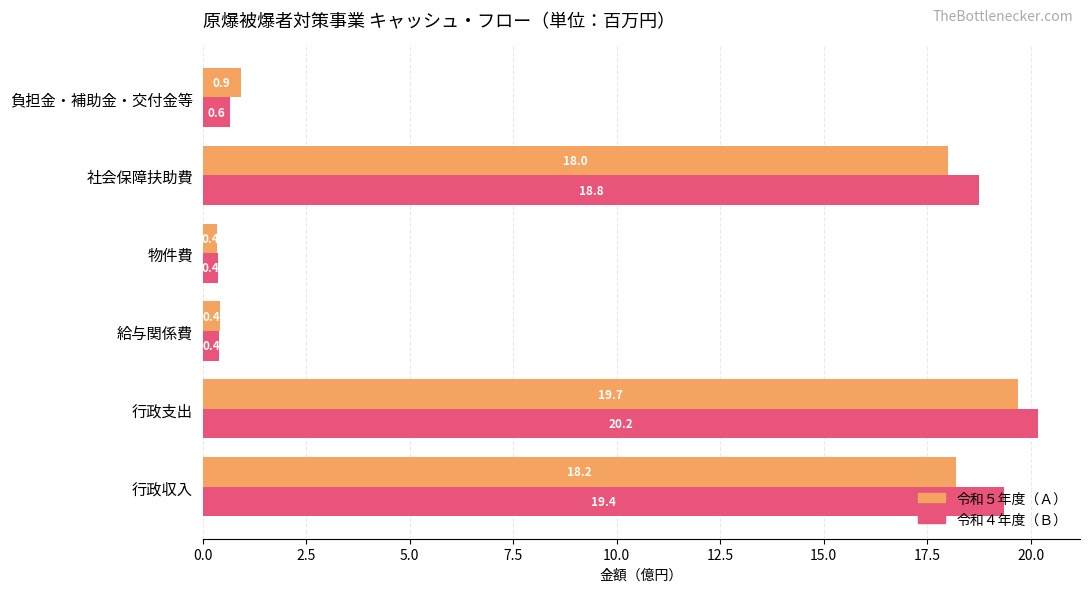

Rank the series by their maximum value, from lowest to highest.

令和５年度（Ａ）, 令和４年度（Ｂ）